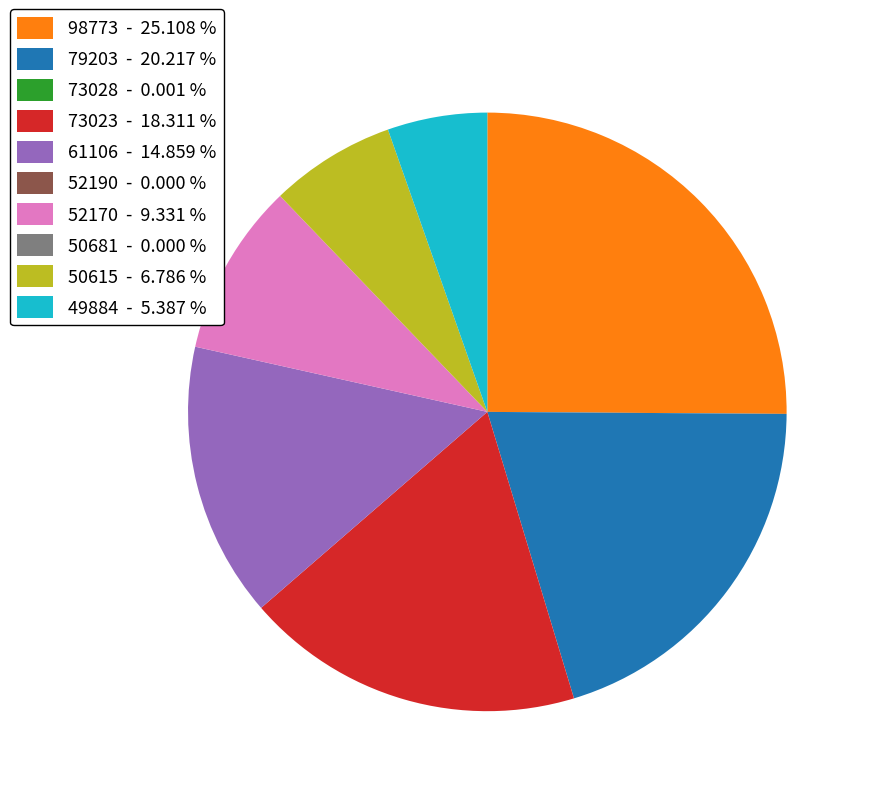

Do 52170 - 9.331 % and 50615 - 6.786 % together represent more than half of the pie?

No